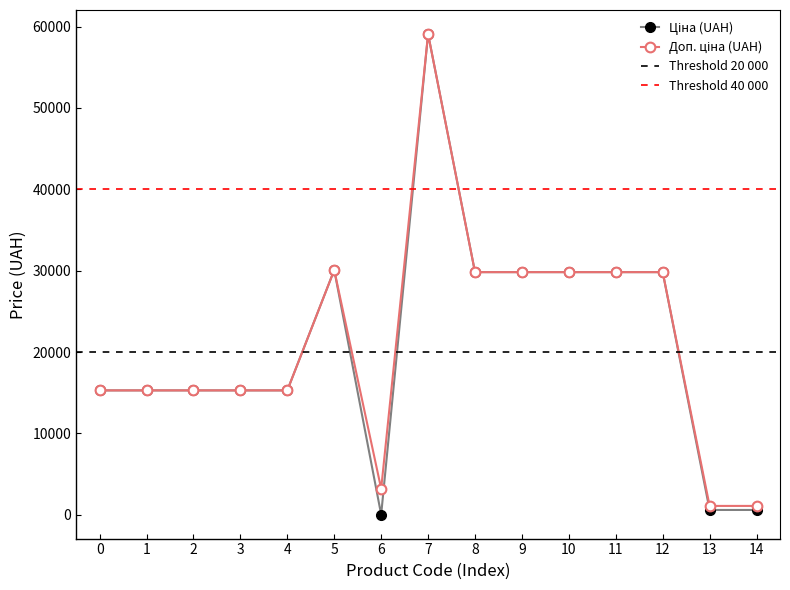

What is the value of the Ціна point at the 6th from the left?

30077.8